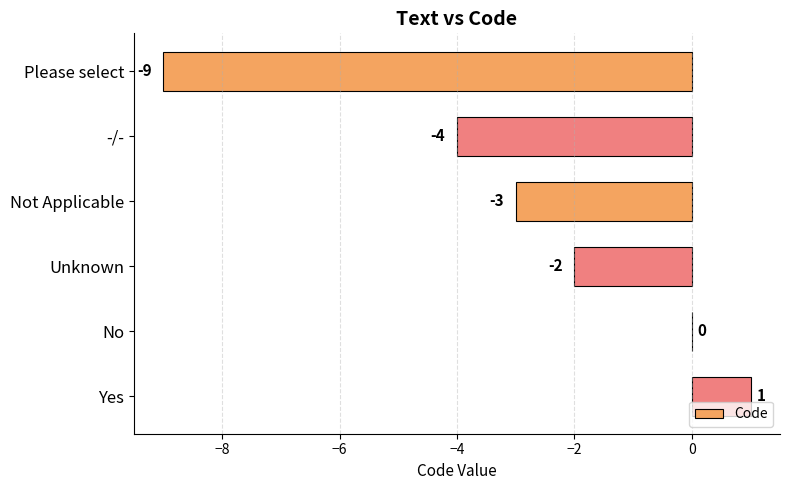

Is it true that the value at Please select is -15?

False